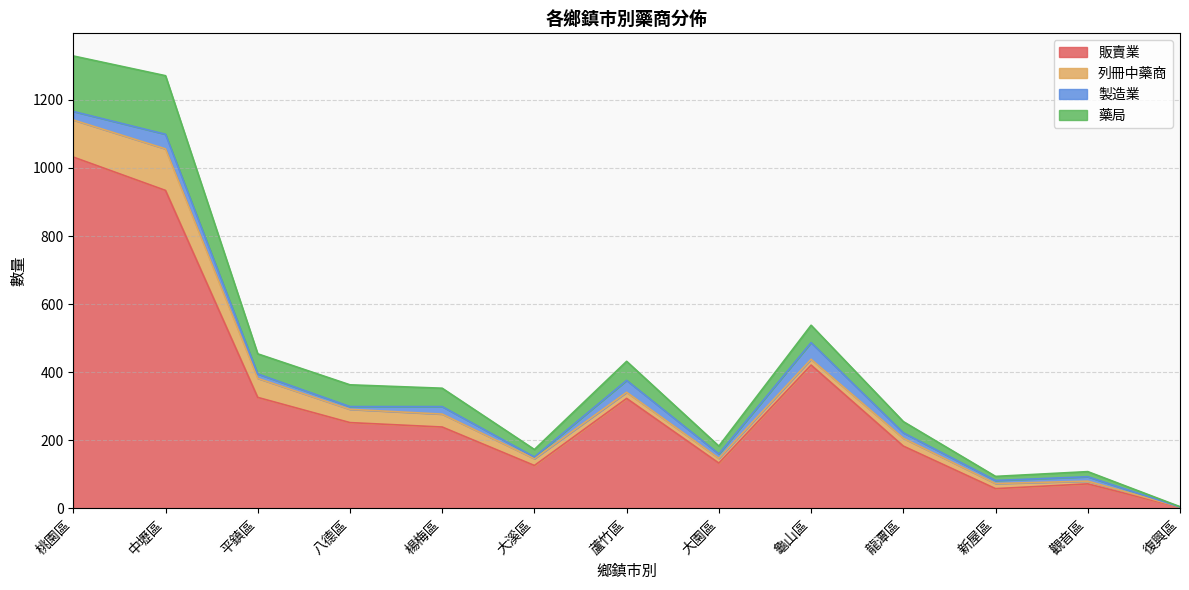

List the labels in order of 販賣業 value, largest first.

桃園區, 中壢區, 龜山區, 平鎮區, 蘆竹區, 八德區, 楊梅區, 龍潭區, 大園區, 大溪區, 觀音區, 新屋區, 復興區